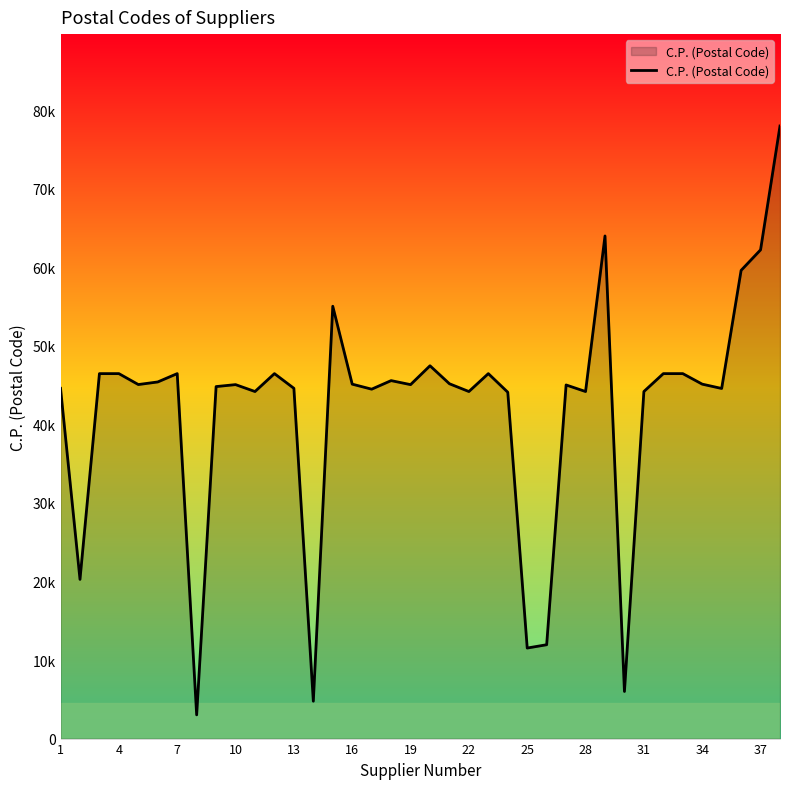

Does the chart have visible grid lines?

No